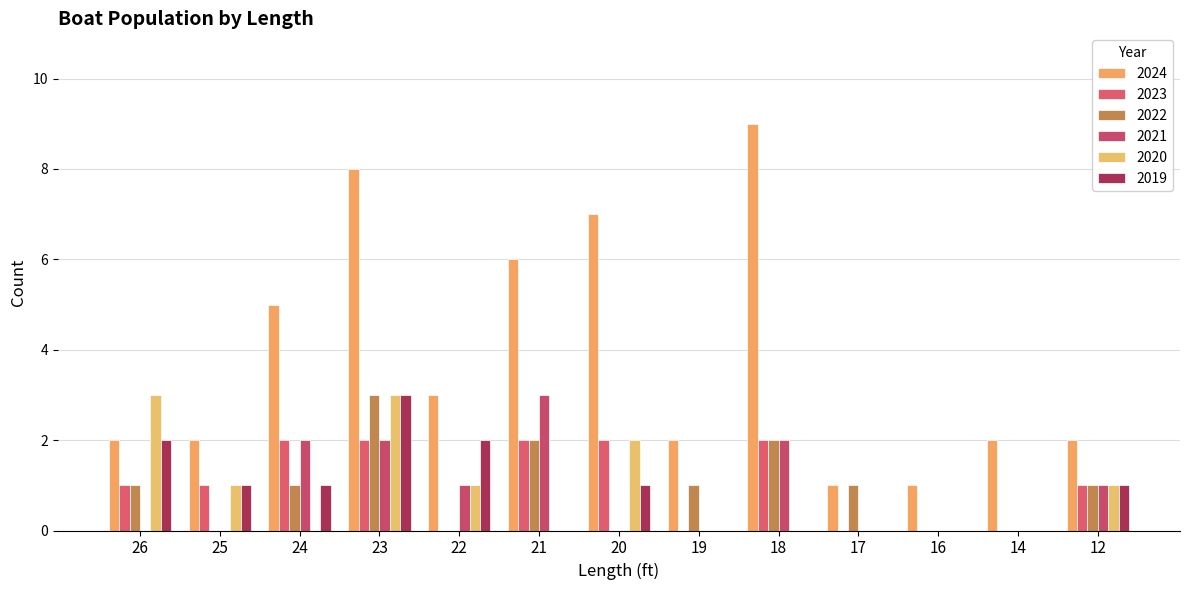

How many data points does each series have?

13